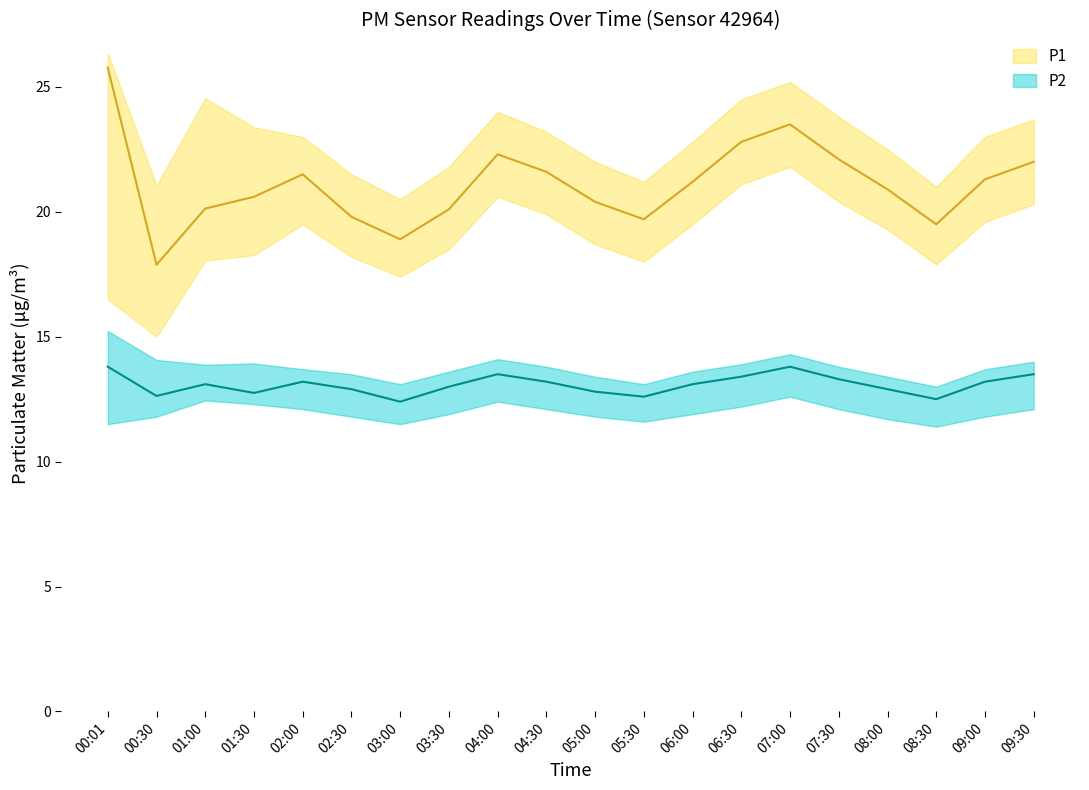

Rank the series by their average value, from highest to lowest.

P1, P2